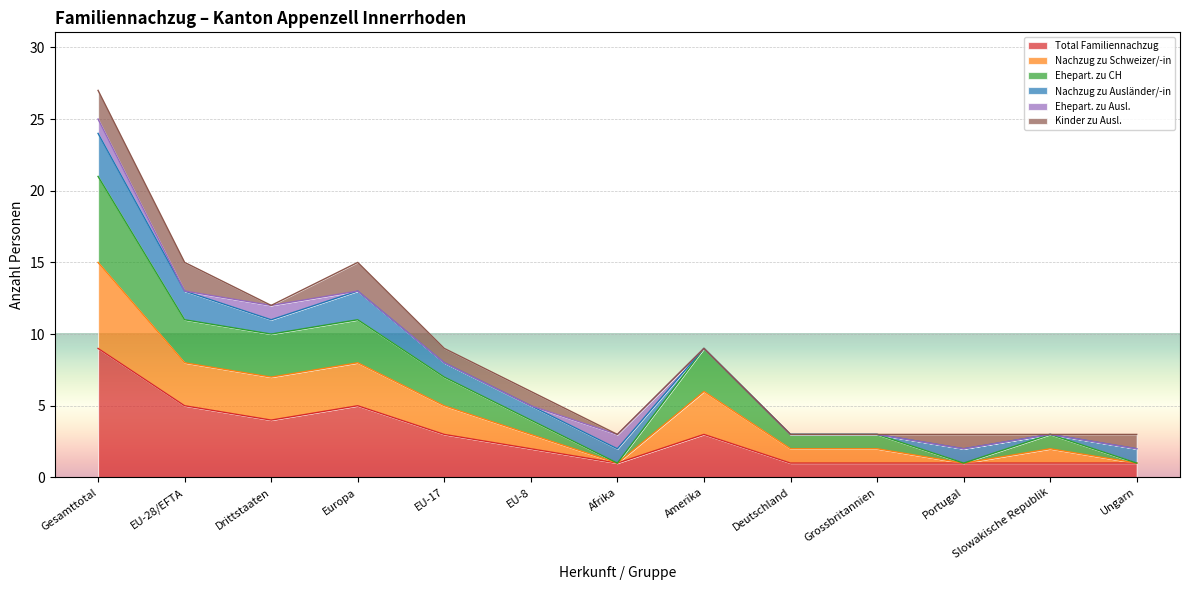

Rank the categories by Total Familiennachzug value from highest to lowest.

Gesamttotal, EU-28/EFTA, Europa, Drittstaaten, EU-17, Amerika, EU-8, Afrika, Deutschland, Grossbritannien, Portugal, Slowakische Republik, Ungarn